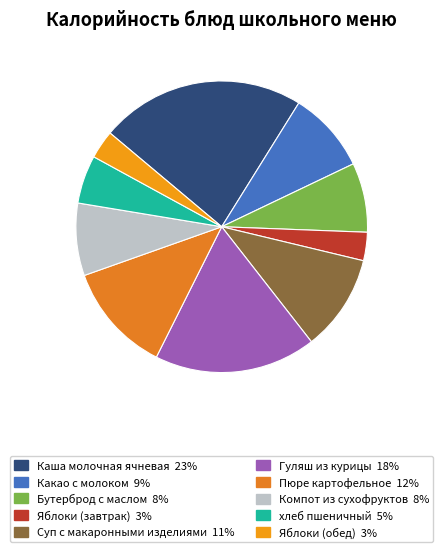

Between Компот из сухофруктов and Каша молочная ячневая, which is larger?

Каша молочная ячневая